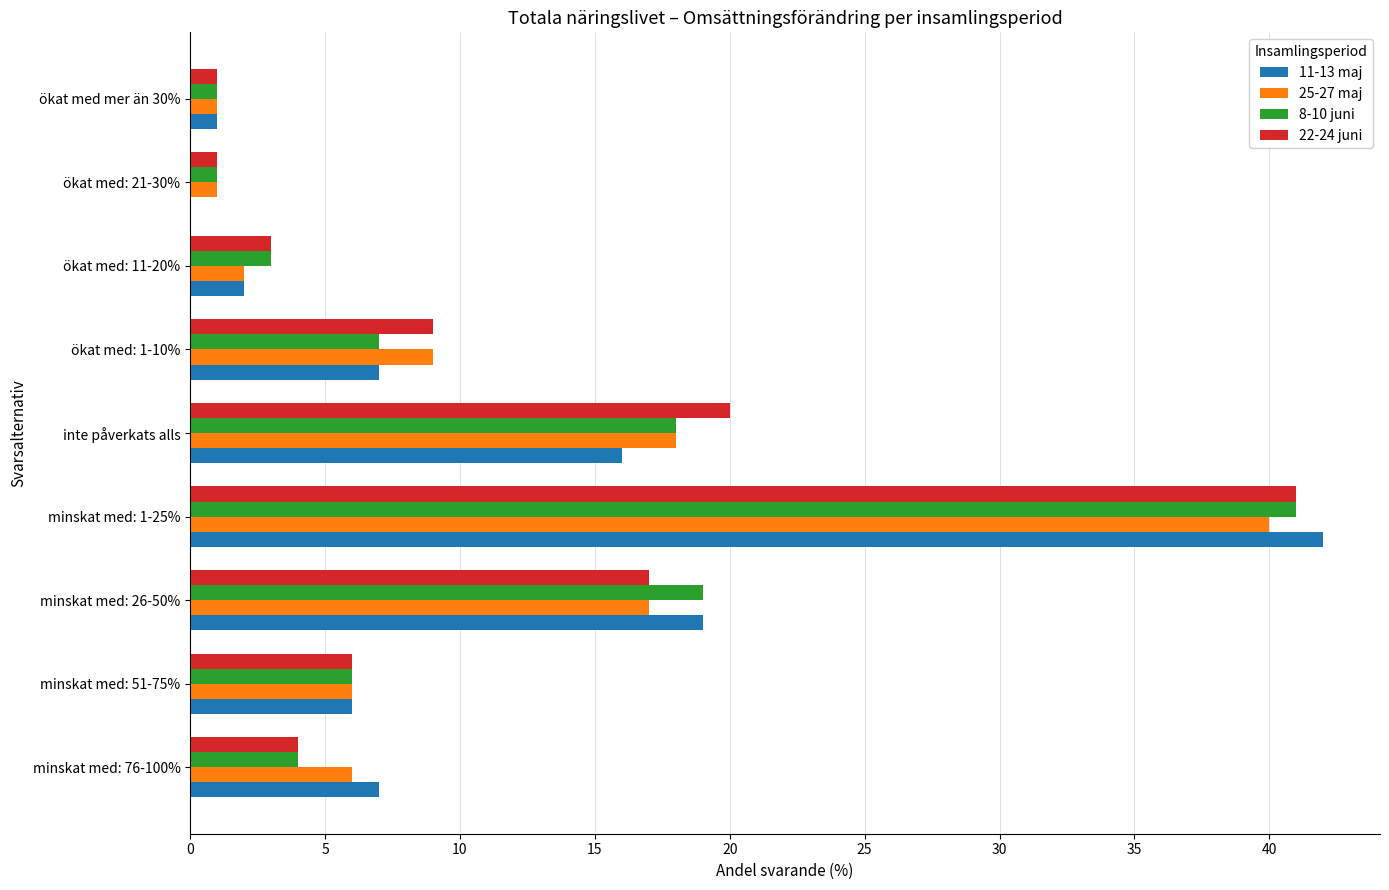

What is the sum of all 11-13 maj values?

100